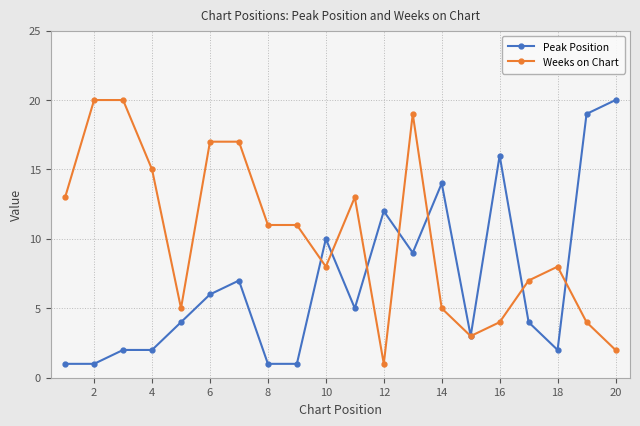

What is the maximum value for Peak Position?

20